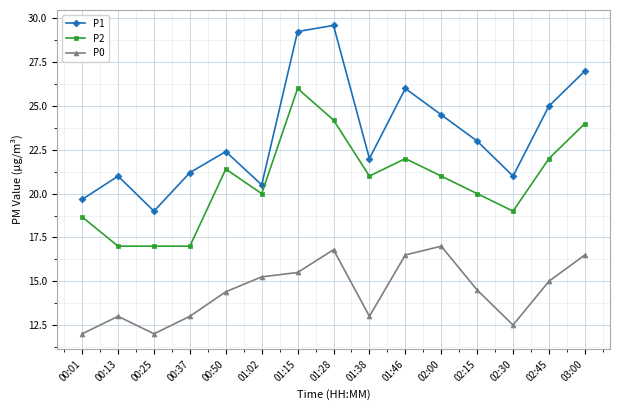

What is the total value across all series at 00:01?

50.3